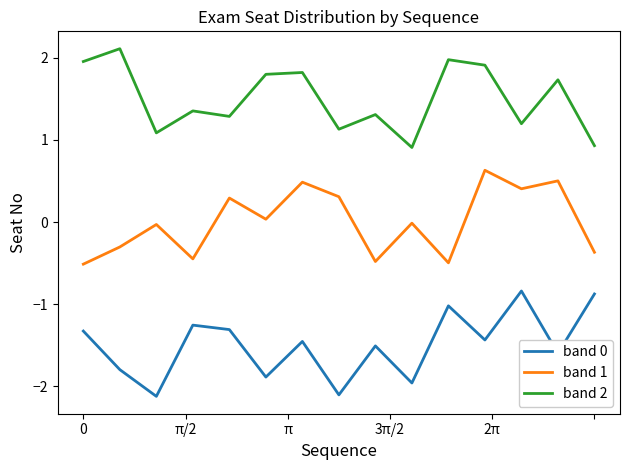

How many lines are shown in the chart?

3